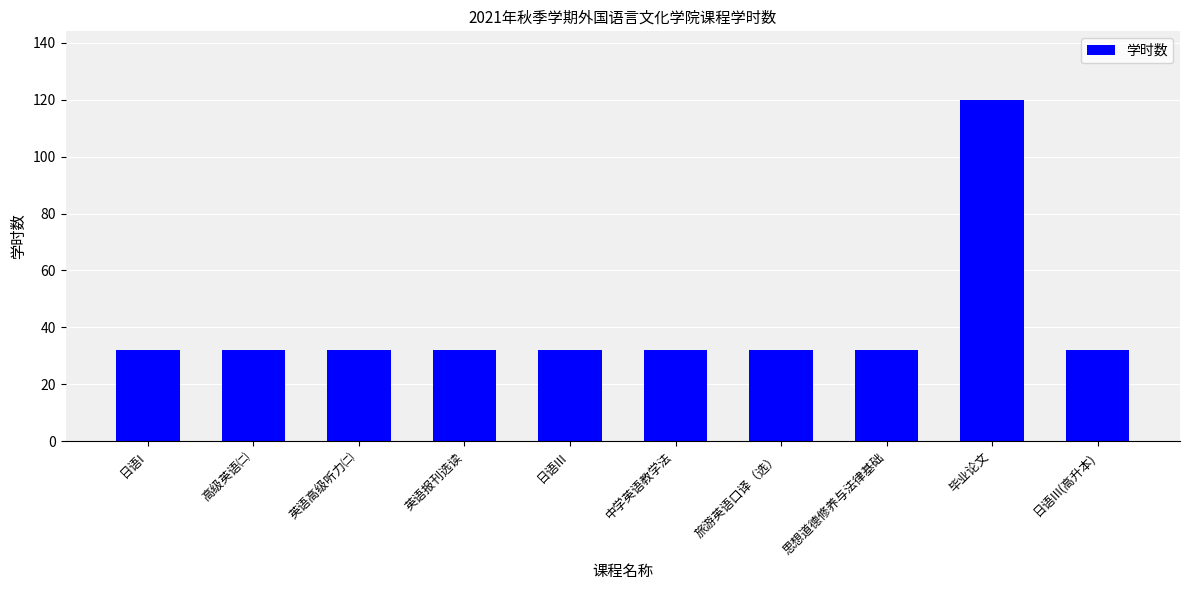

What is the change in value from 日语I to 毕业论文?

+88